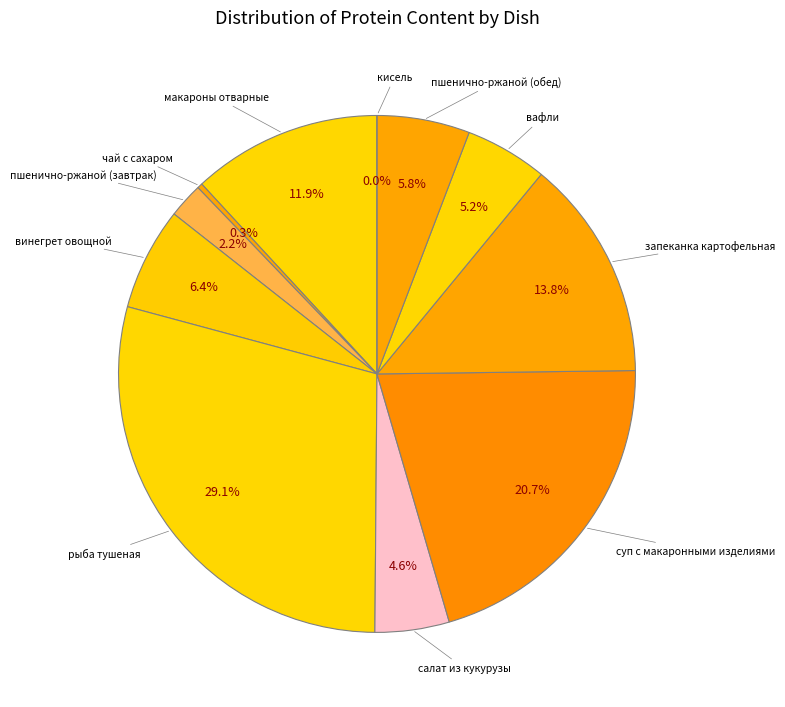

What is the change in value from пшенично-ржаной (обед) to кисель?

-3.6